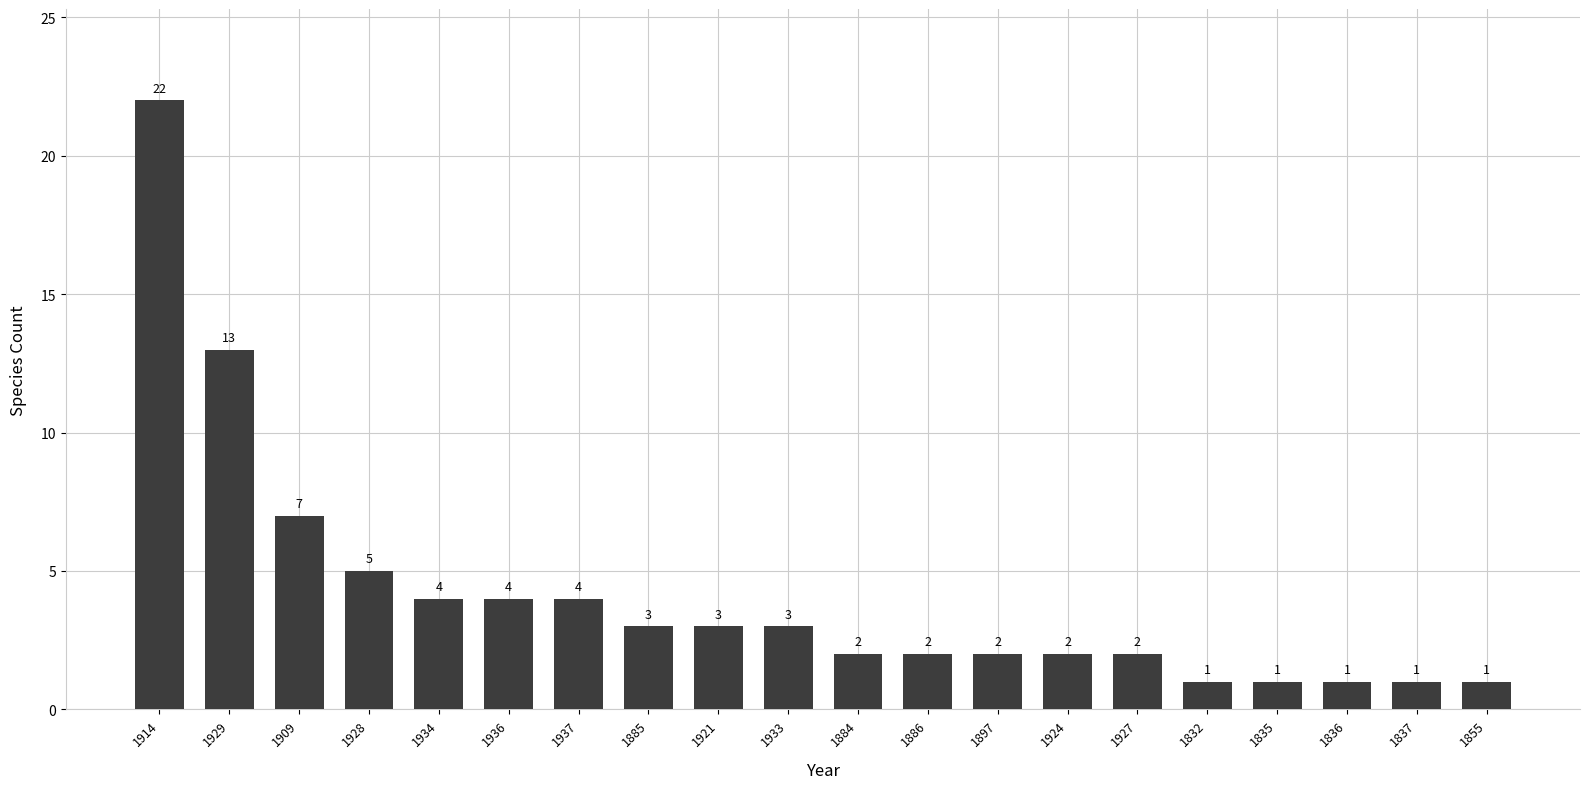

What is the minimum value shown in the chart?

1